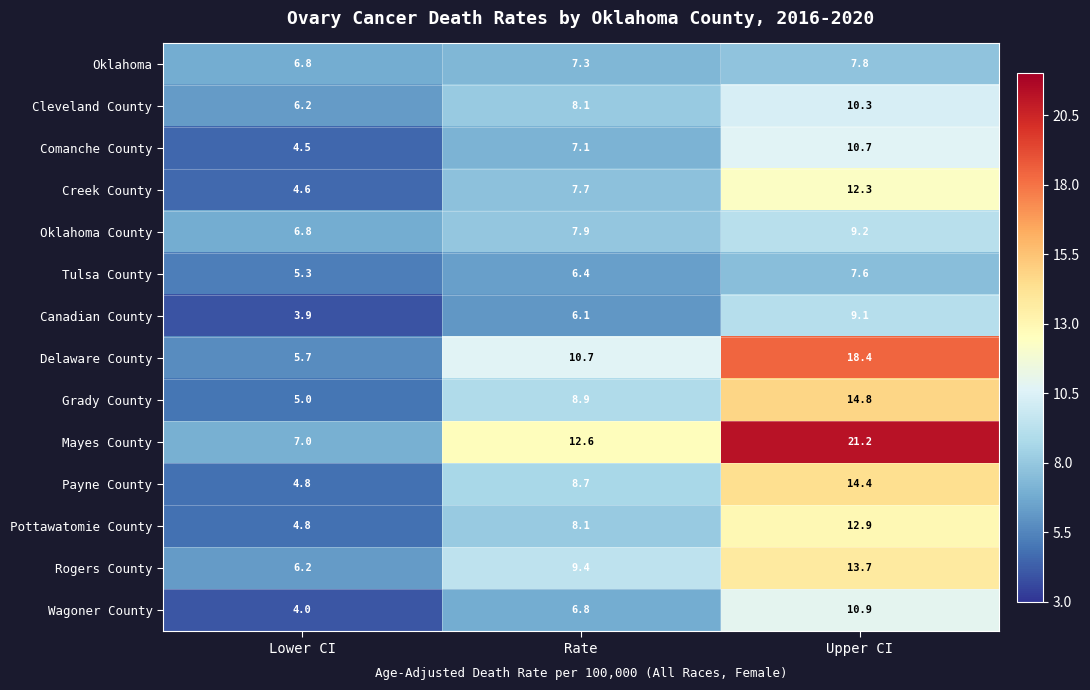

At which label is Pottawatomie County closest to 8?

Rate